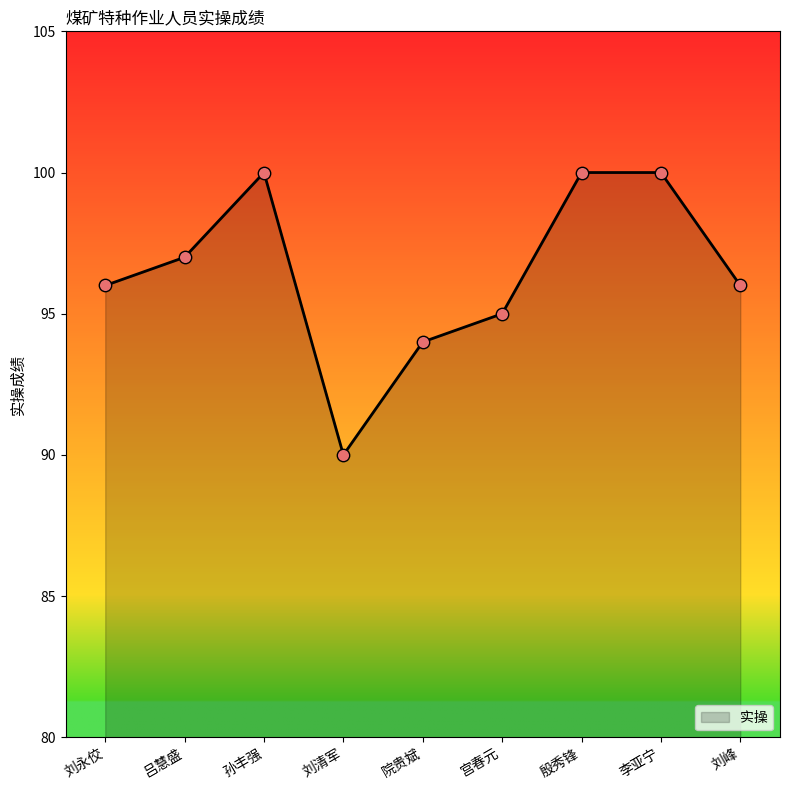

What is the change in value from 刘永佼 to 刘清军?

-6